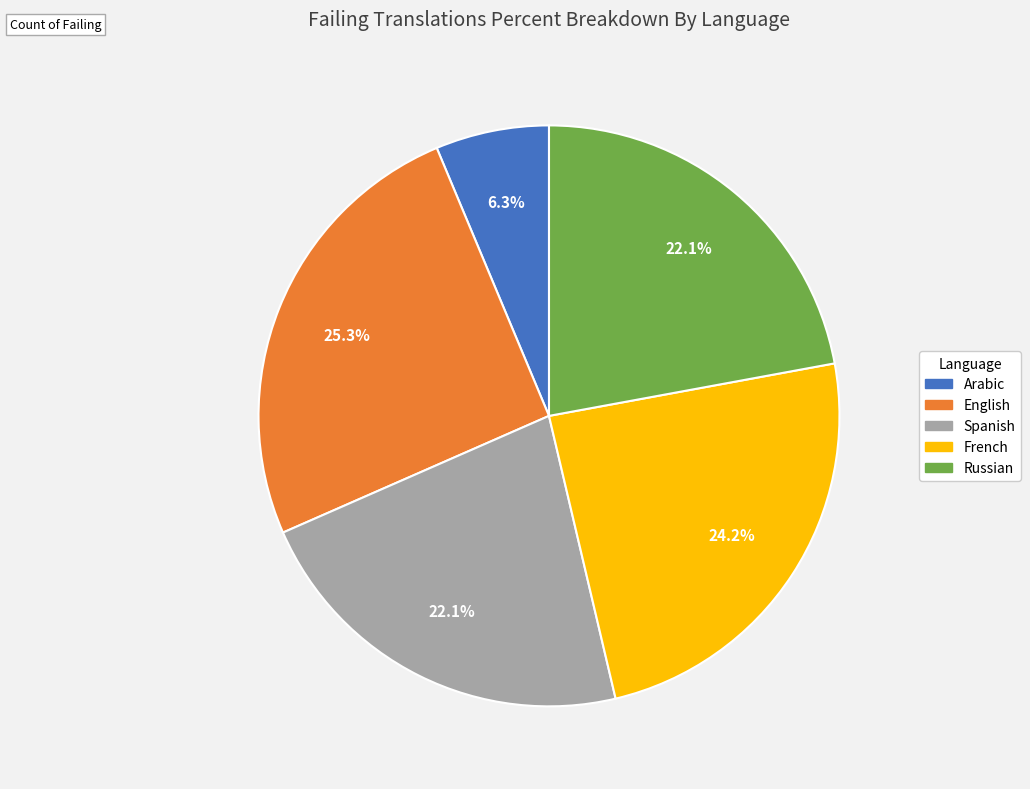

Is there any slice that represents more than half of the pie?

No